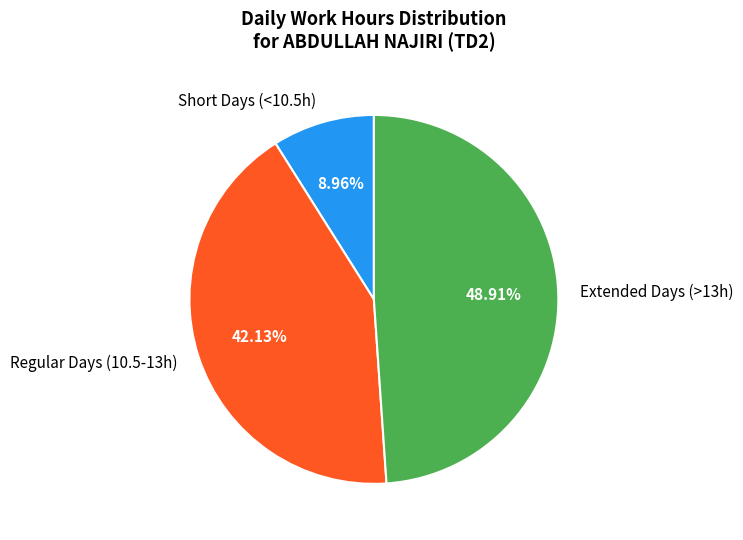

How many slices are in this pie chart?

3